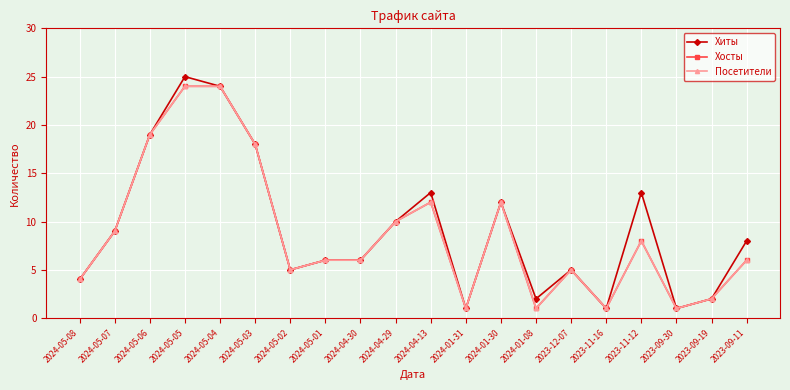

What is the difference between the second highest and minimum values in the Хосты series?

23